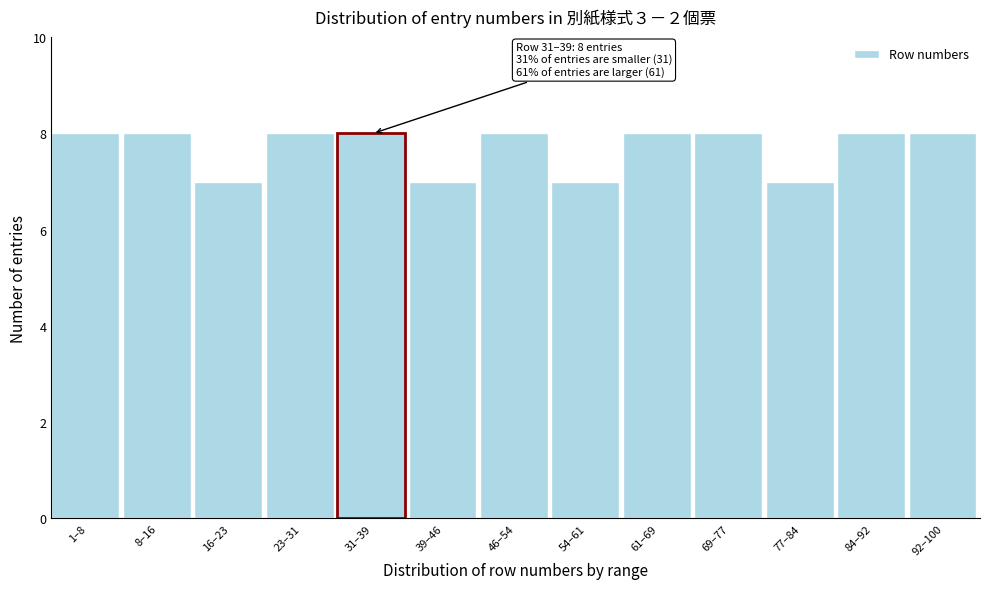

Reading left to right, what are all the values shown in this chart?

1–8=8	8–16=8	16–23=7	23–31=8	31–39=8	39–46=7	46–54=8	54–61=7	61–69=8	69–77=8	77–84=7	84–92=8	92–100=8